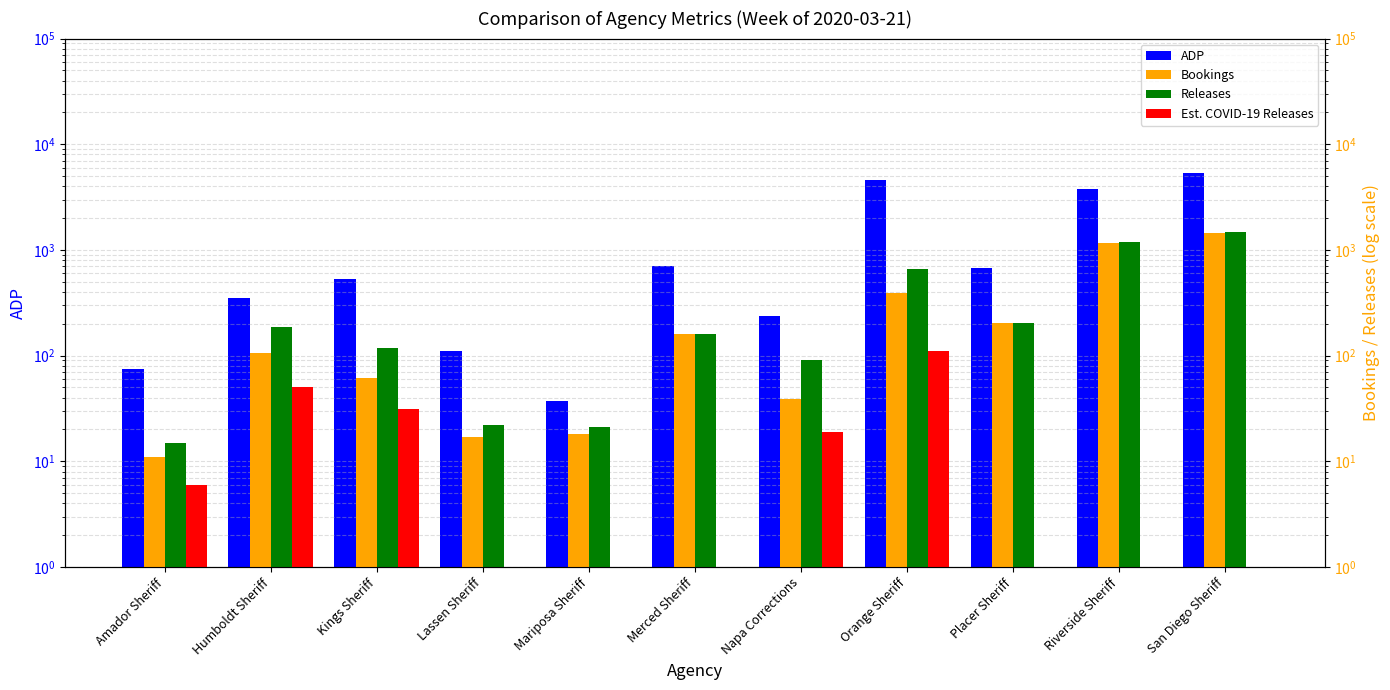

The Est. COVID-19 Releases series shows -35 at Placer Sheriff. True or false?

False